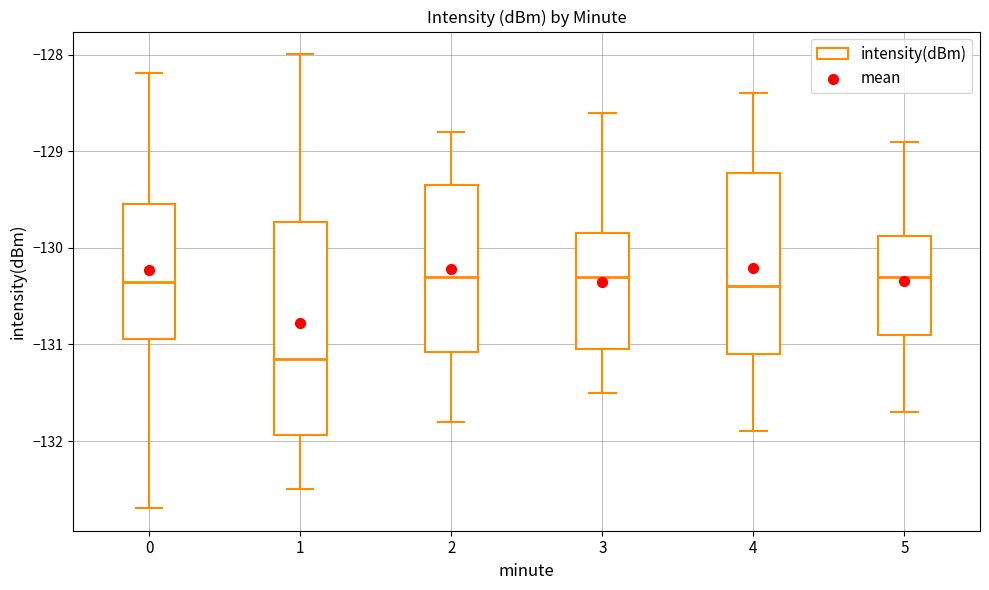

Where does the upper whisker of the box at x = 2 end on the y-axis? The values are not printed on the chart, so give them approximately, as read against the axis.

-128.8